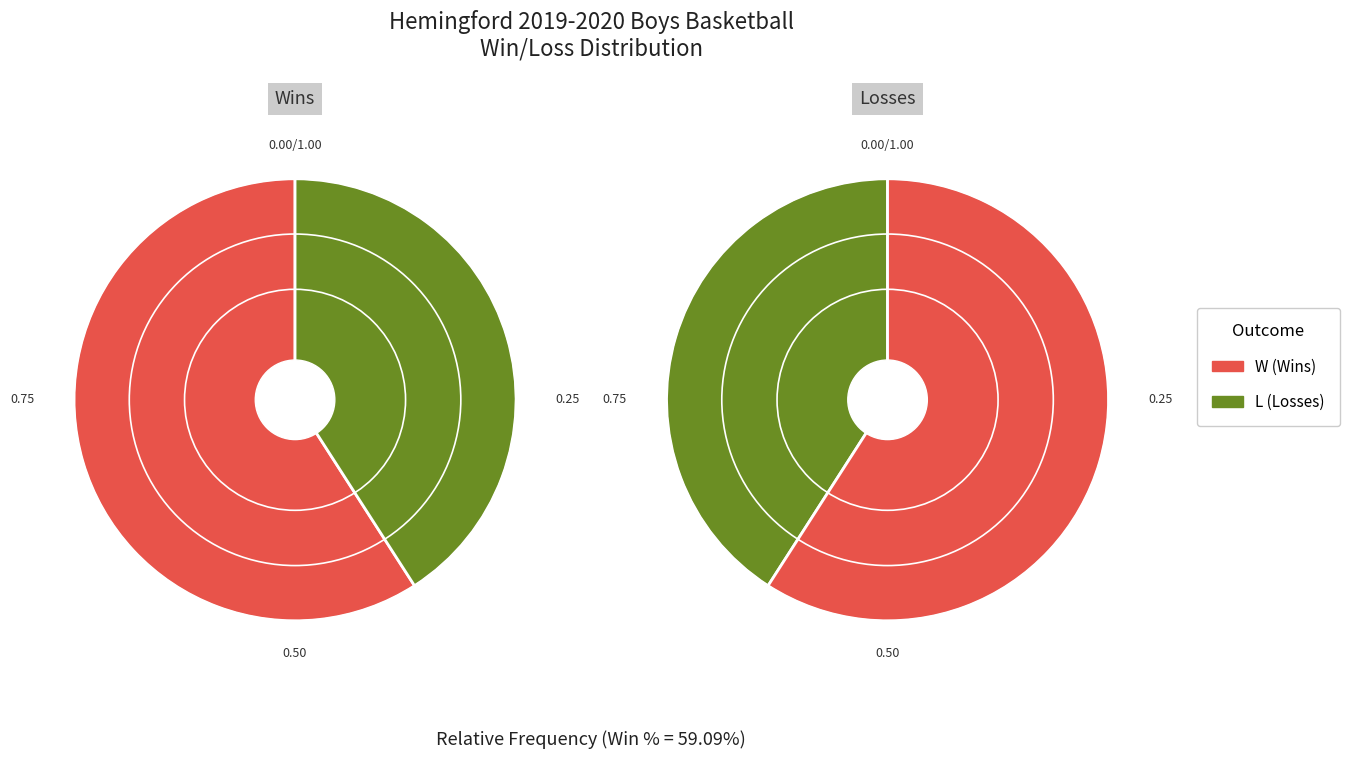

What is the total percentage of W and L?

100.0%